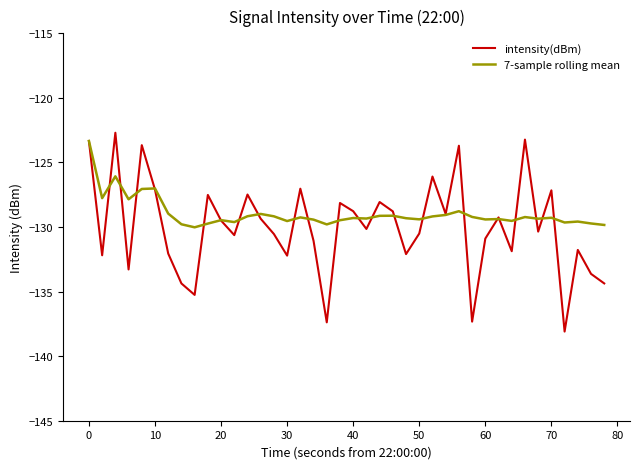

How many values in the intensity(dBm) series are below -130?

21